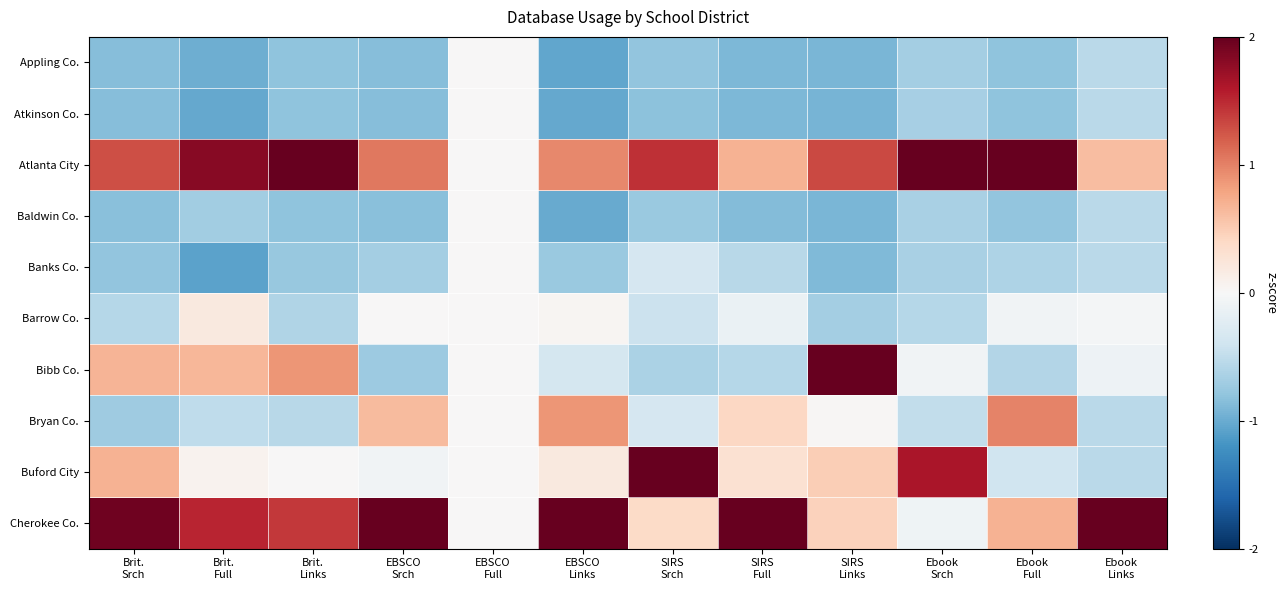

At which category does the chart reach its minimum across all series?

Brit.
Full